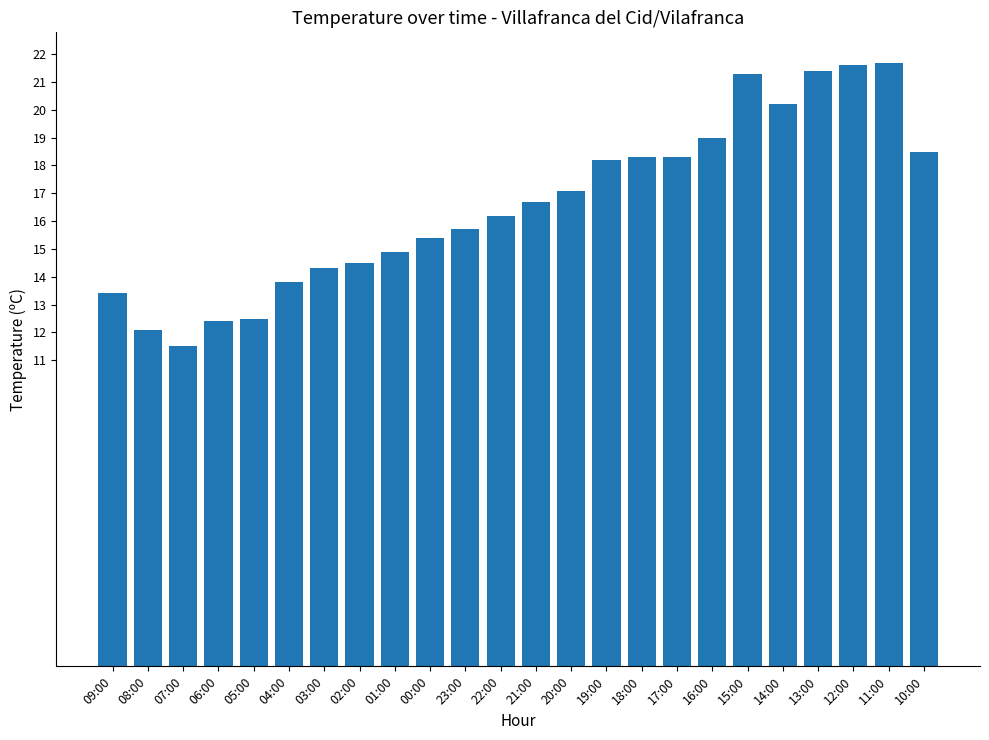

What value does the data have at 18:00?

18.3